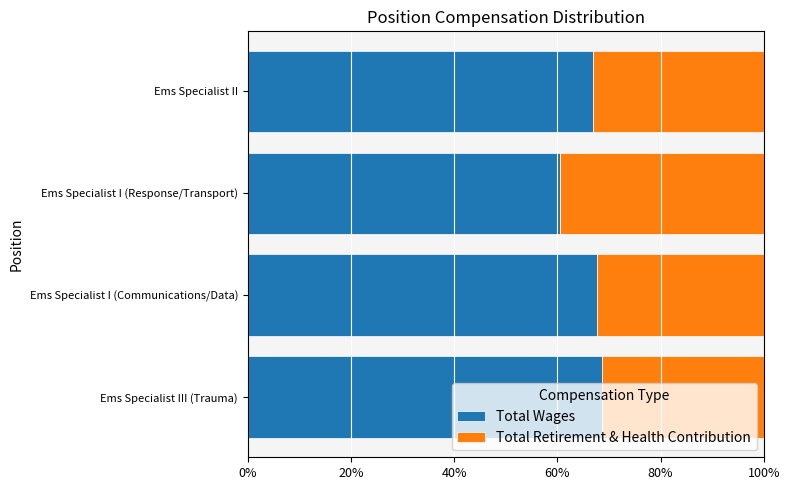

The Total Wages series shows 95.5 at Ems Specialist III (Trauma). True or false?

False